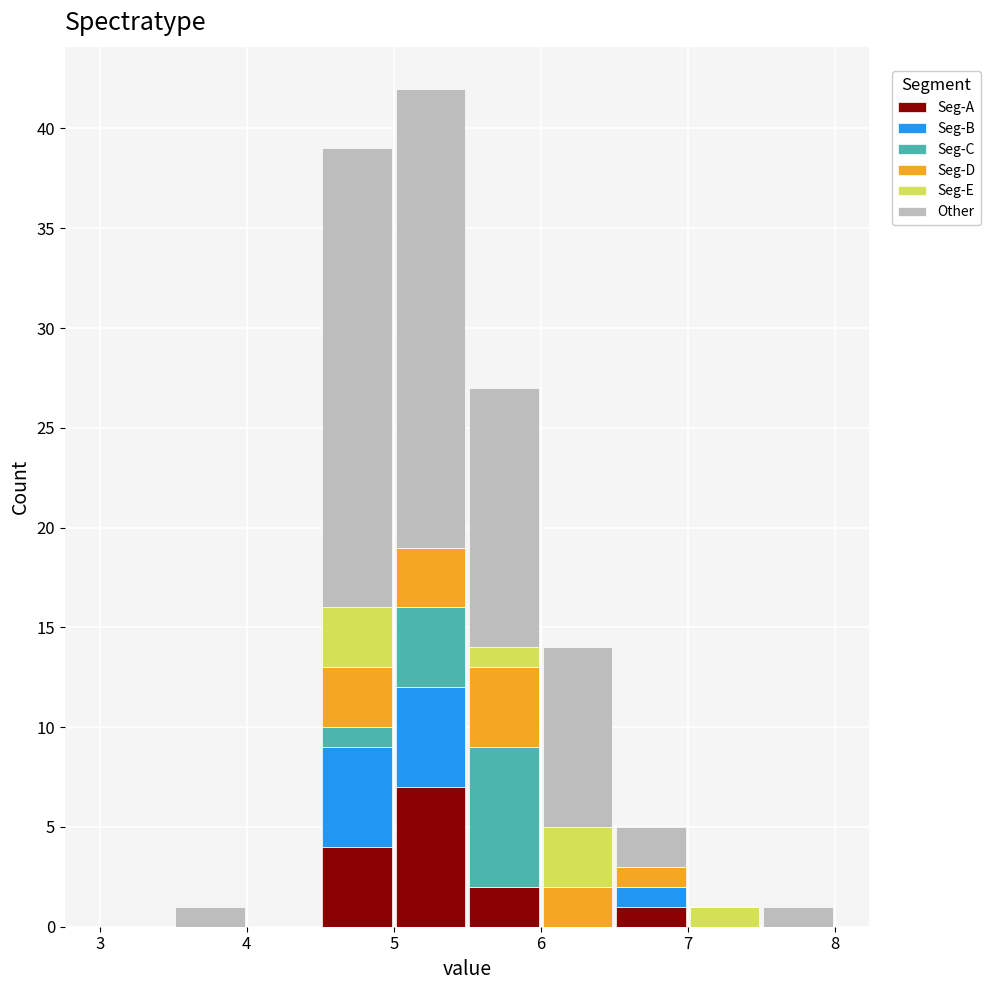

Reading left to right, list every stacked bar in this chart as the range it spans on the x-axis followed by its total height. The values are not printed on the chart, so give them approximately, as read against the axis.

3.0 to 3.5: 0
3.5 to 4.0: 1
4.0 to 4.5: 0
4.5 to 5.0: 39
5.0 to 5.5: 42
5.5 to 6.0: 27
6.0 to 6.5: 14
6.5 to 7.0: 5
7.0 to 7.5: 1
7.5 to 8.0: 1